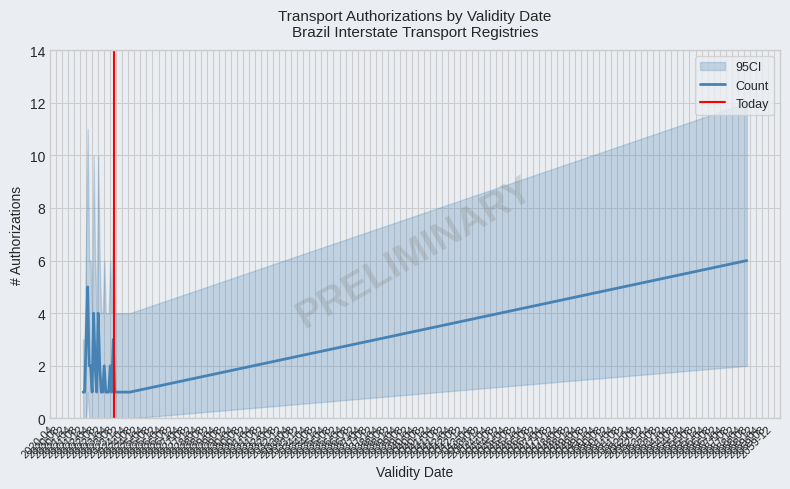

Is this an area chart (filled region under the line)?

No